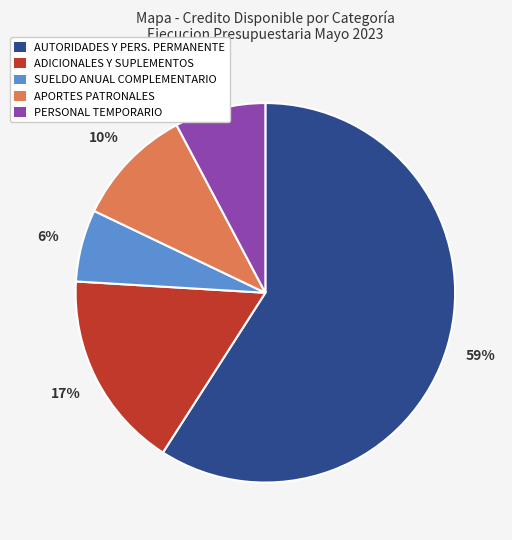

To the nearest percent, what is the difference between the largest and smallest slice percentages?

53%